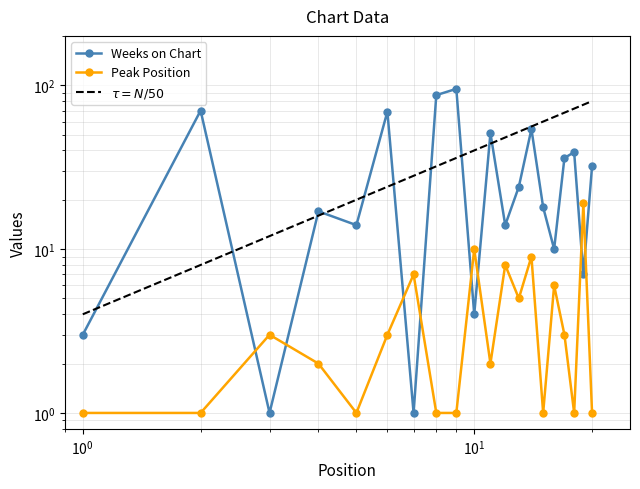

What is the minimum value for Peak Position?

1